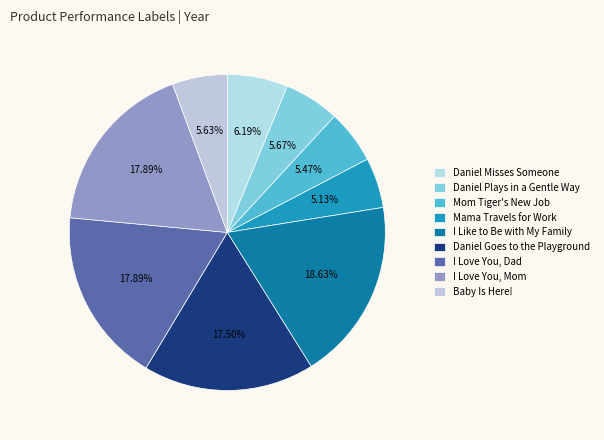

To the nearest percent, what is the combined percentage of Mama Travels for Work and Daniel Misses Someone?

11%